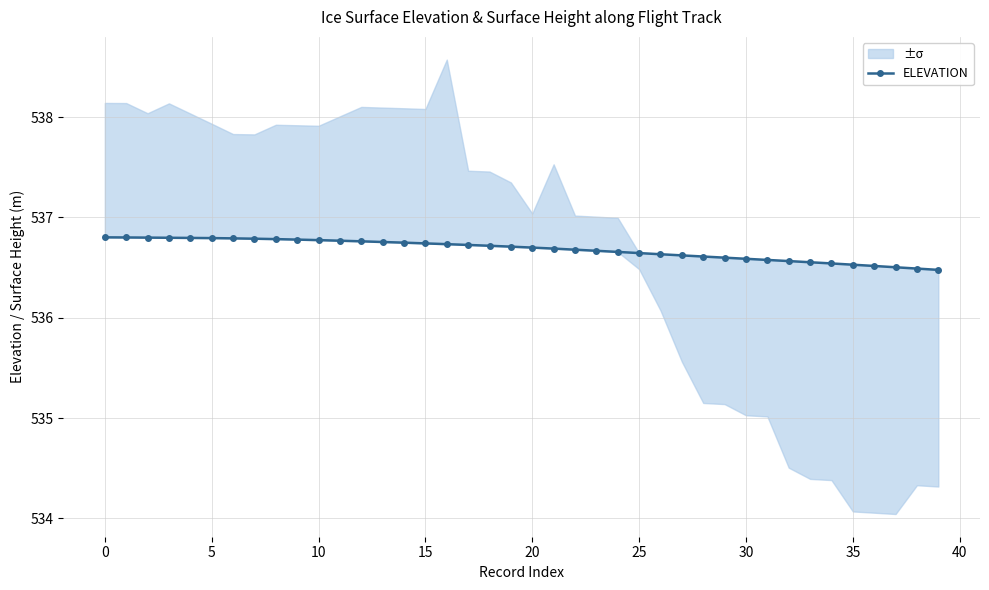

Between 23 and 26, which is larger?

23